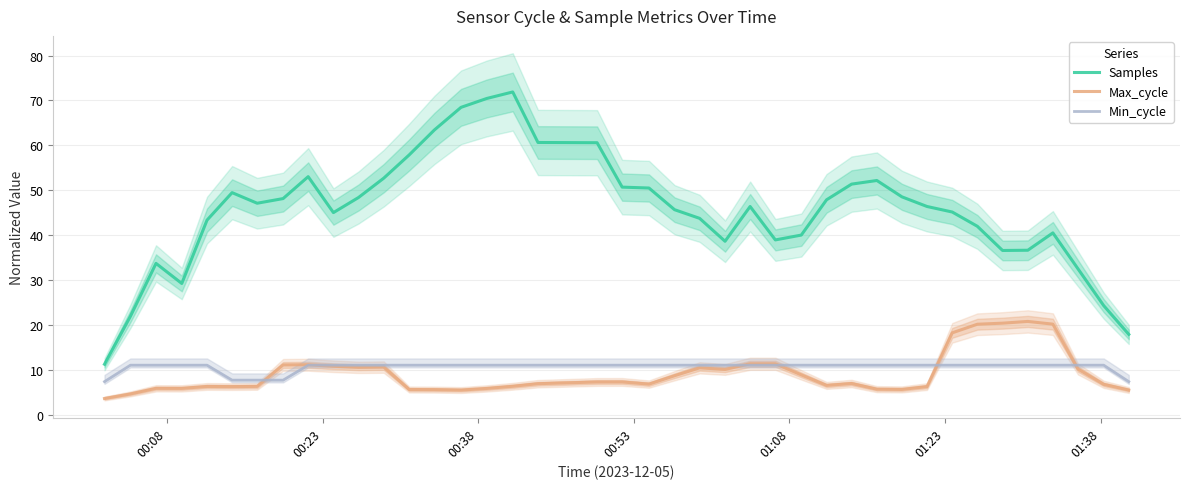

True or false: Max_cycle and Samples intersect in this chart.

False